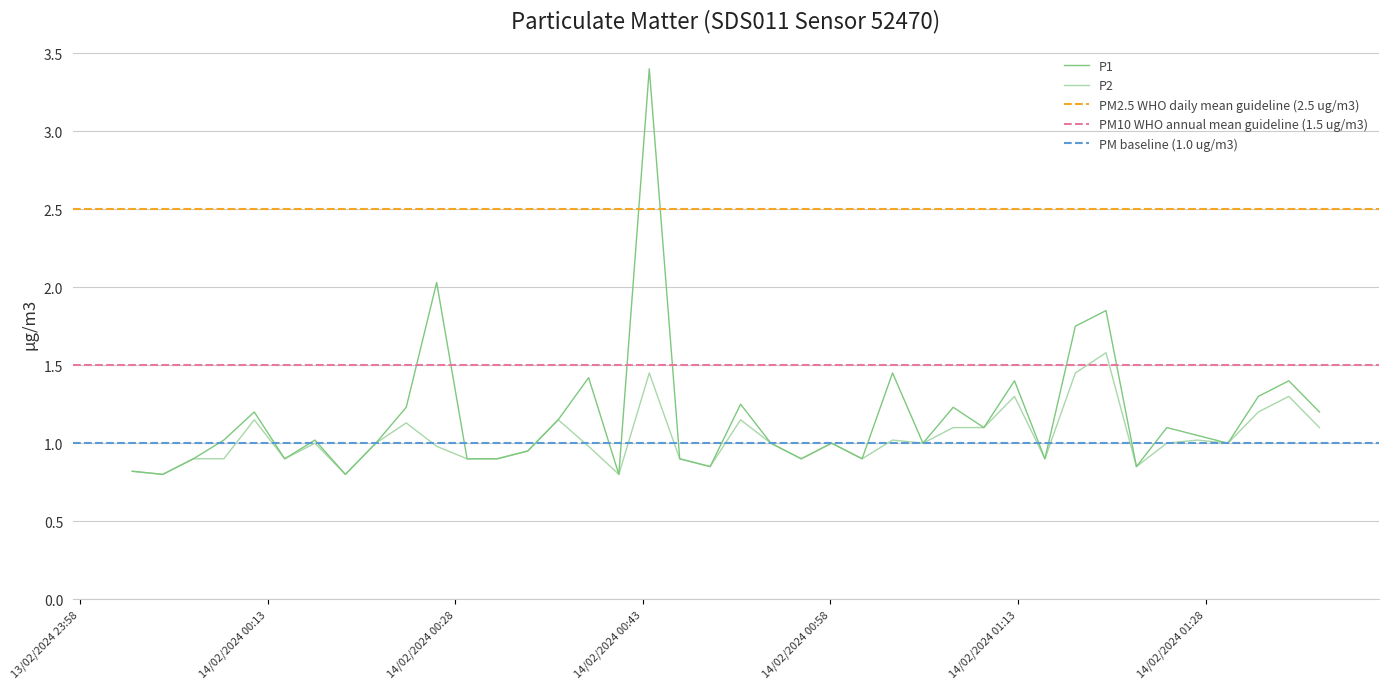

How many data points in P2 are above 1?

15